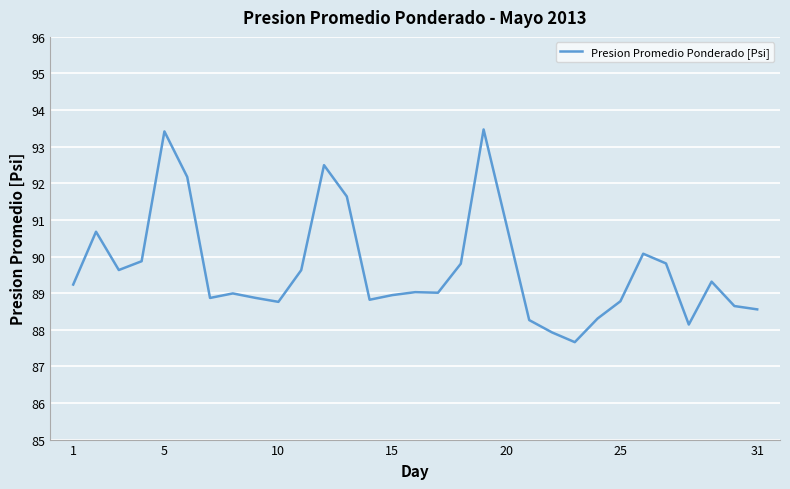

What is the difference between the maximum and minimum values?

5.8